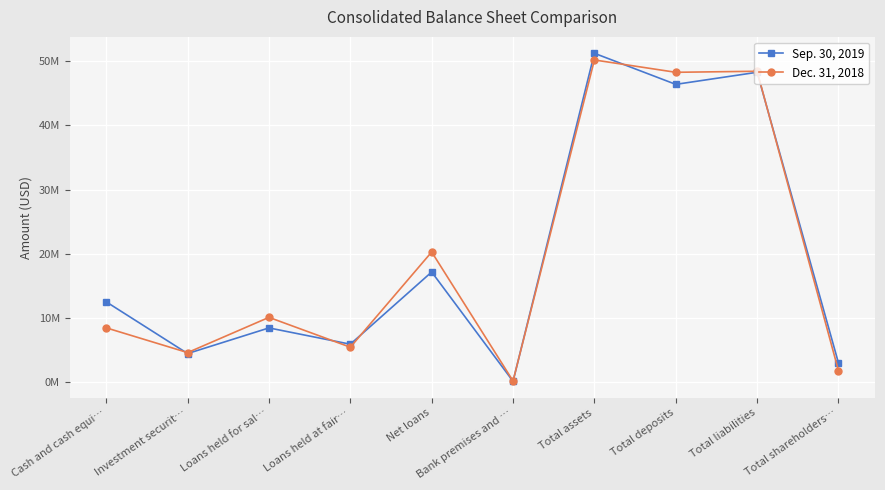

Where is the first local maximum for Dec. 31, 2018?

Loans held for sal…